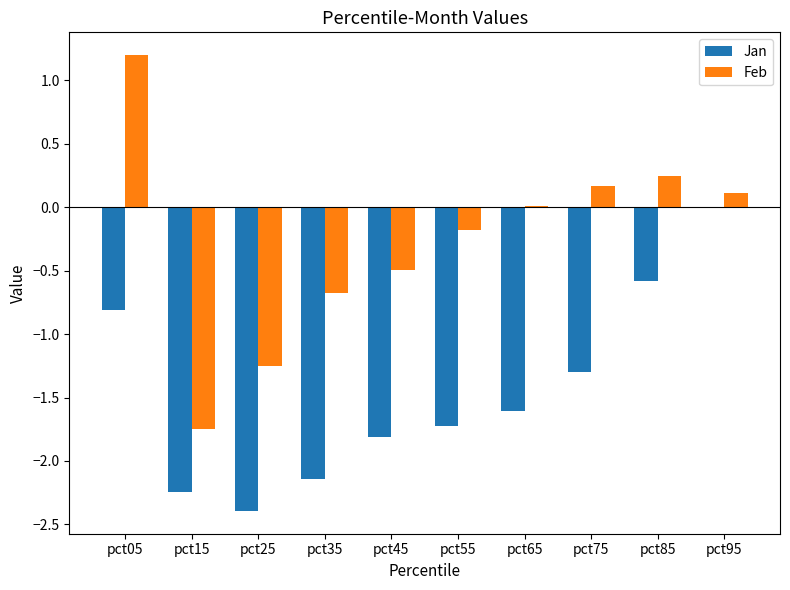

What is the sum of the Feb values at pct65 and pct45?

-0.5